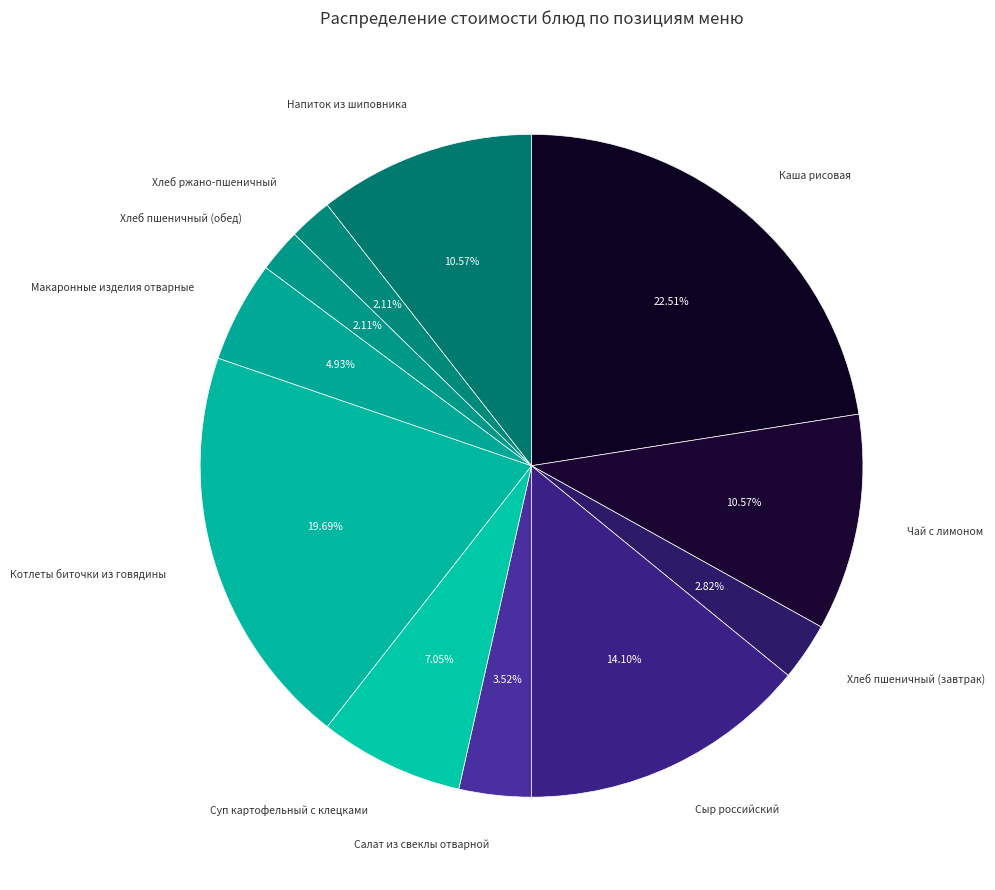

How many slices are in this pie chart?

11